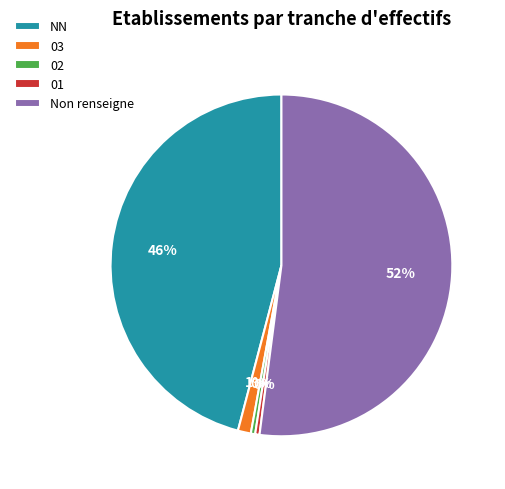

Is it true that 03 is 1% of the pie?

True